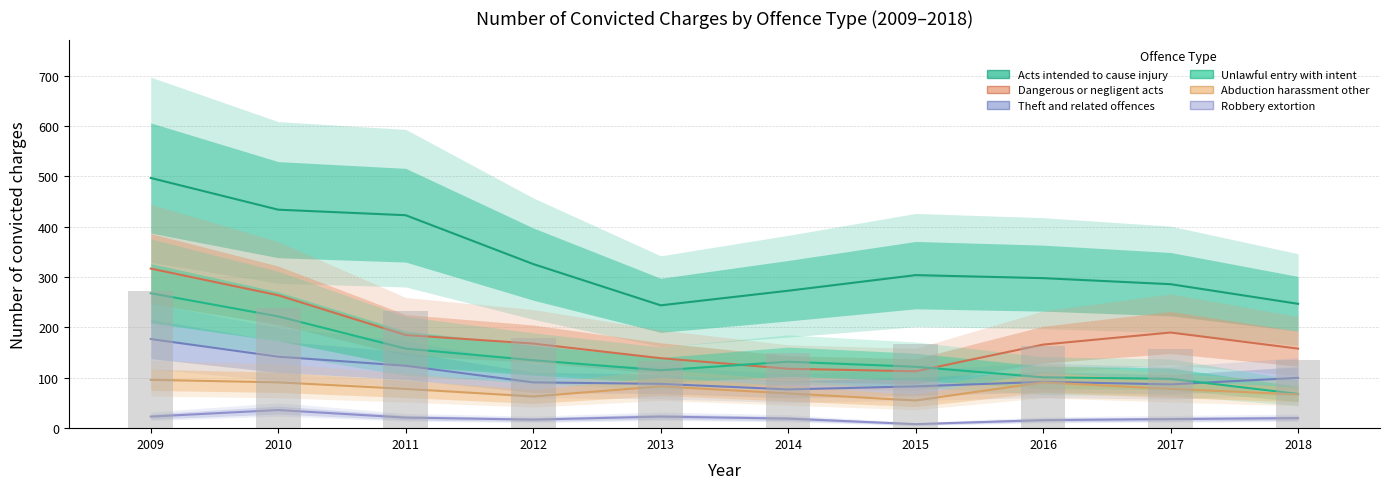

What is the sum of all Theft and related offences values?

1061